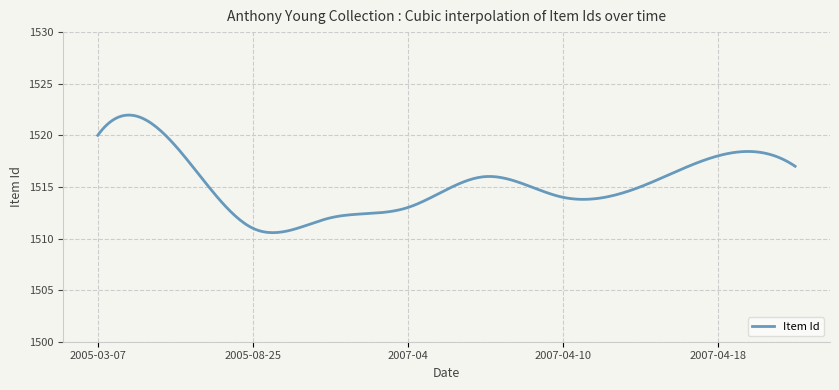

What is the difference between the maximum and minimum values?

11.4